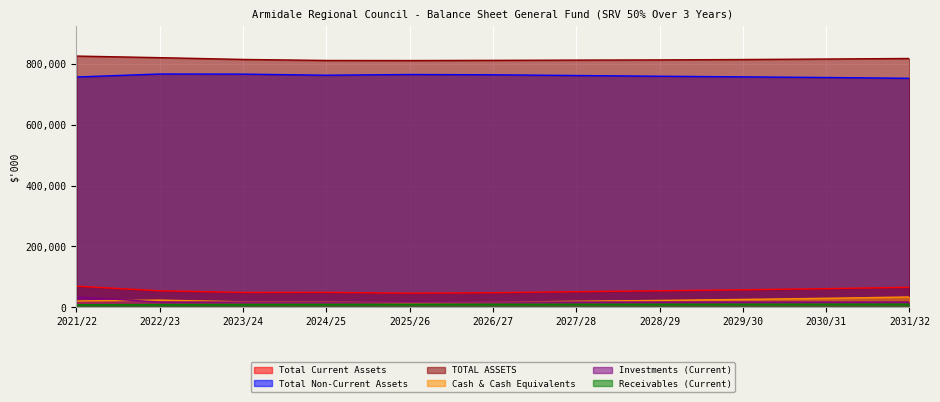

Rank the categories by Cash & Cash Equivalents value from highest to lowest.

2031/32, 2030/31, 2029/30, 2022/23, 2028/29, 2021/22, 2027/28, 2024/25, 2023/24, 2026/27, 2025/26